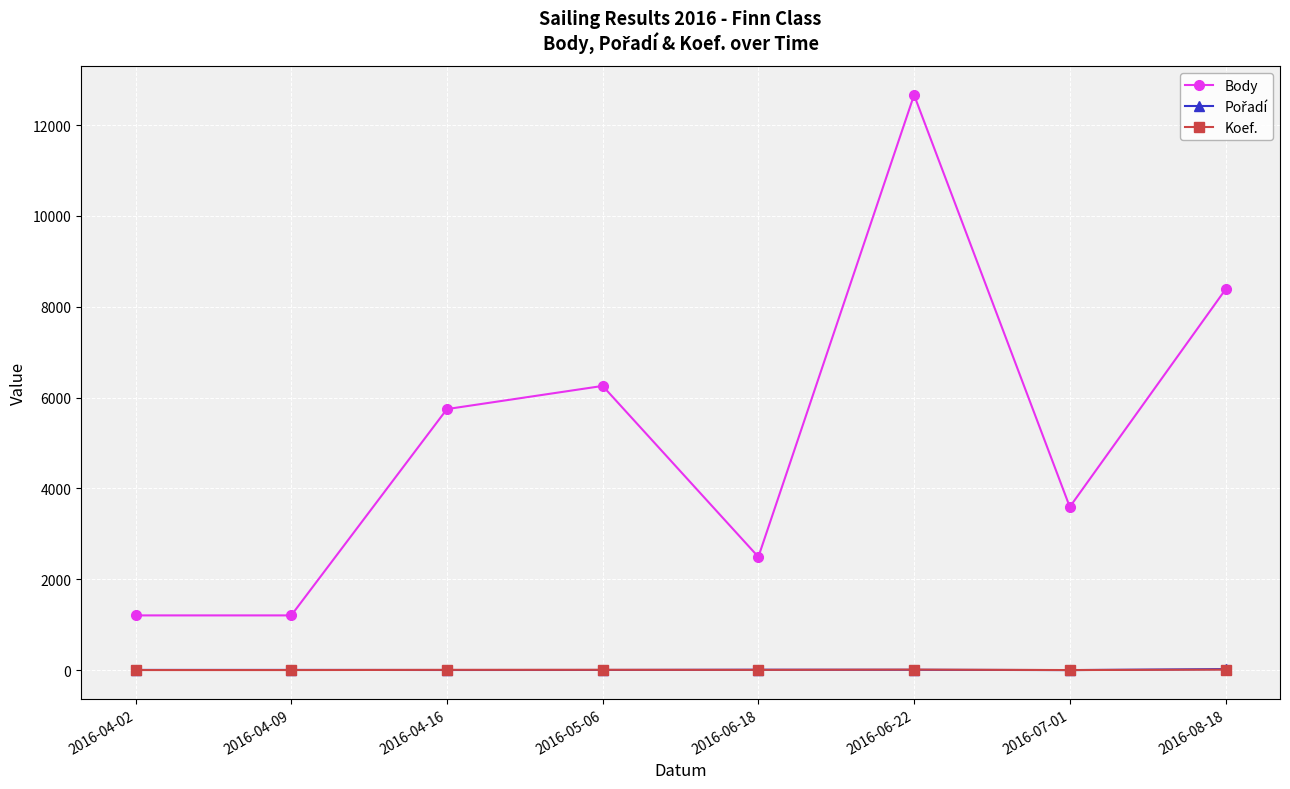

What is the lowest value of the Body series?

1206